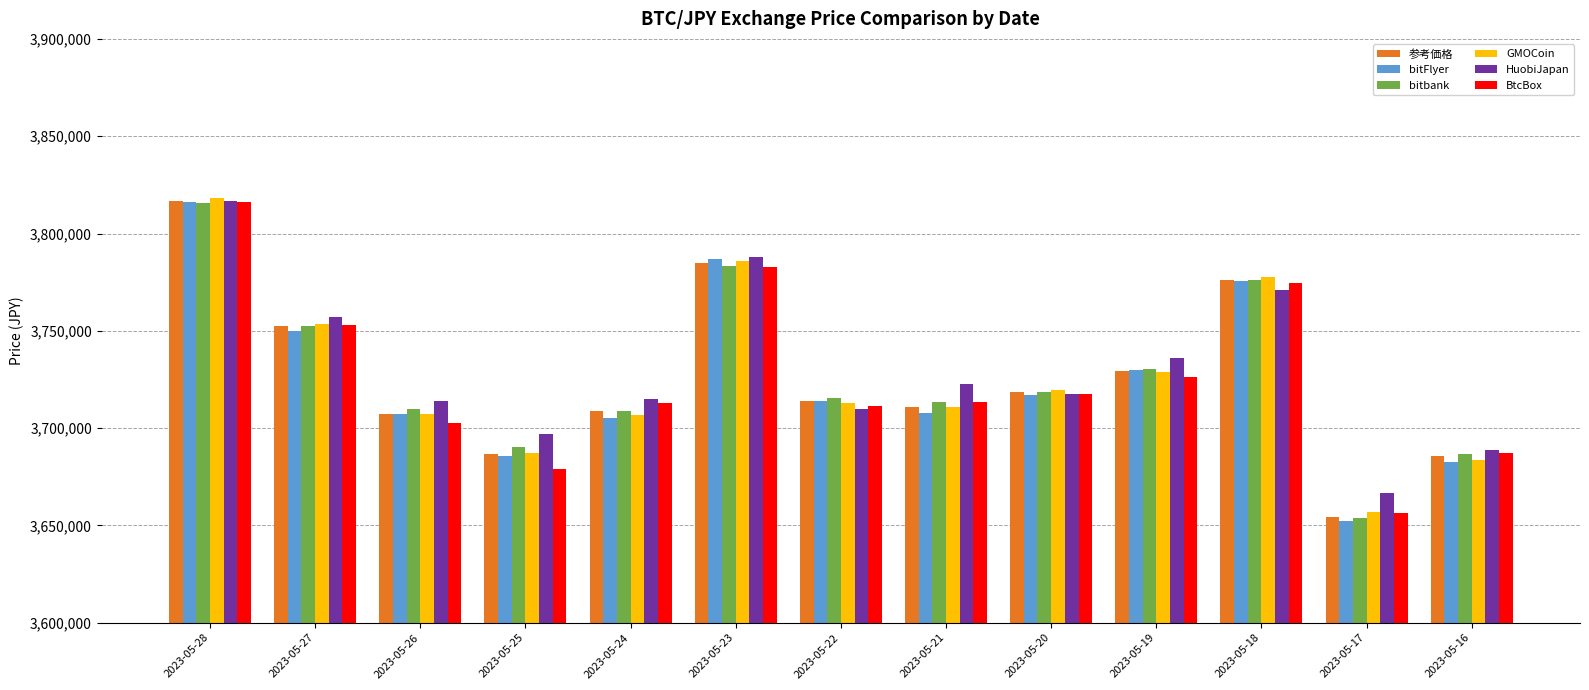

At which label is bitbank closest to 3734891?

2023-05-19